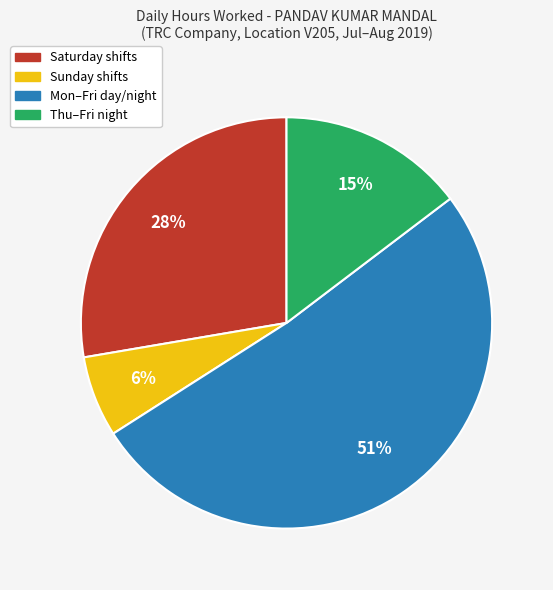

To the nearest percent, what is the average slice percentage?

25%